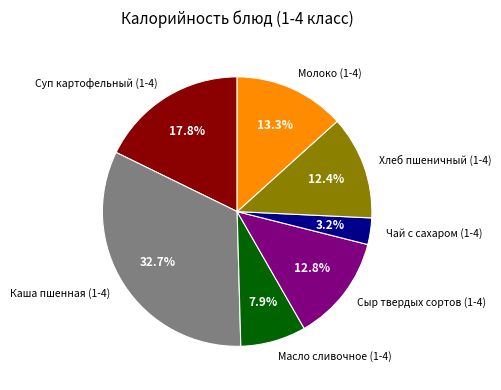

Count the number of slices in the pie.

7